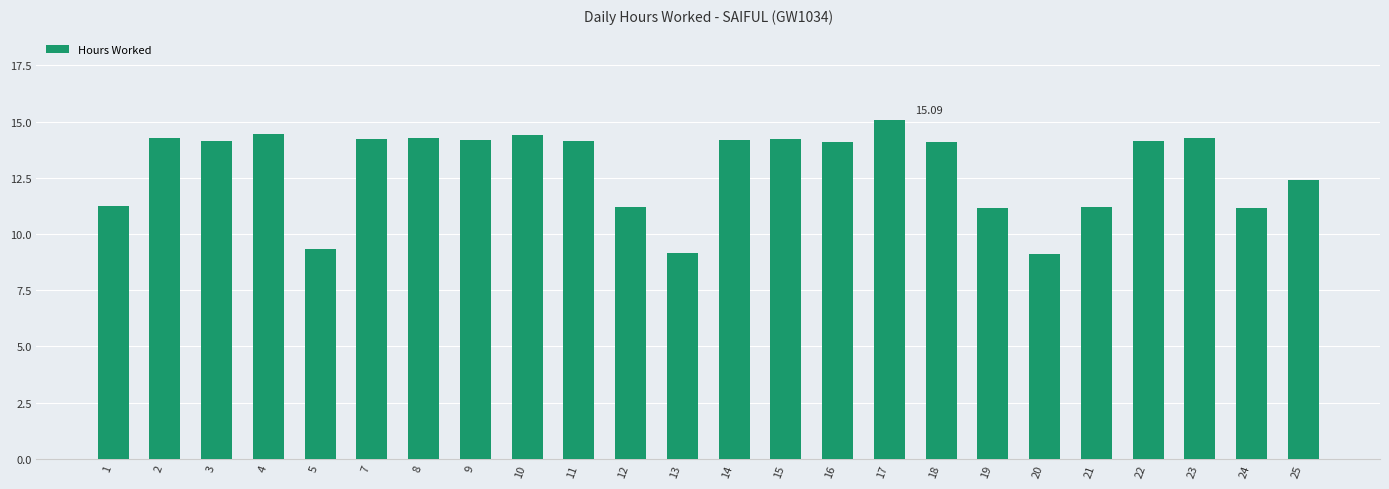

Where is the data nearest to the value 12?

25